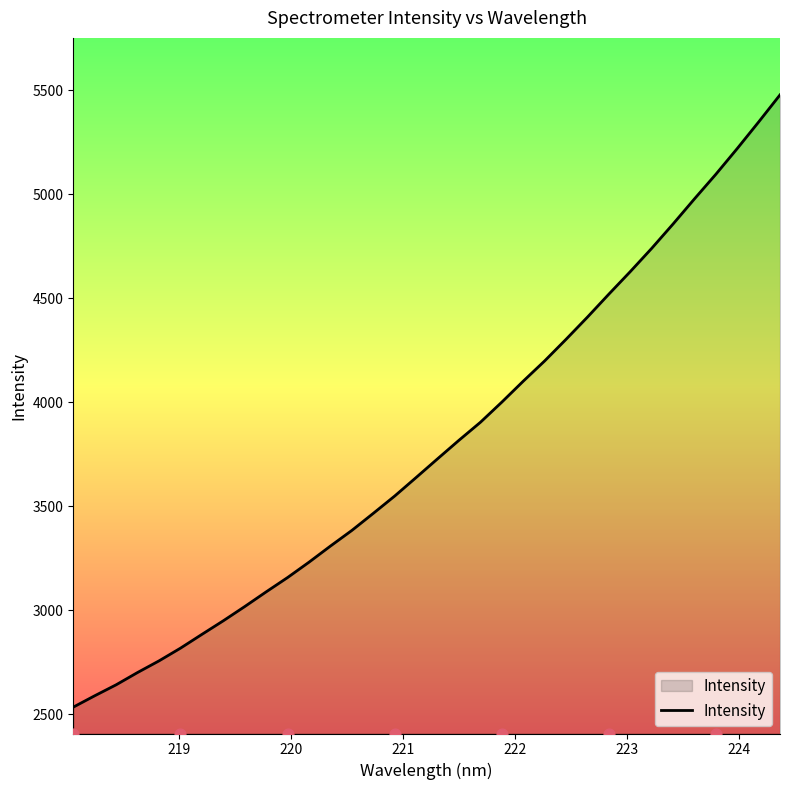

What is the minimum value for Intensity?

2534.9